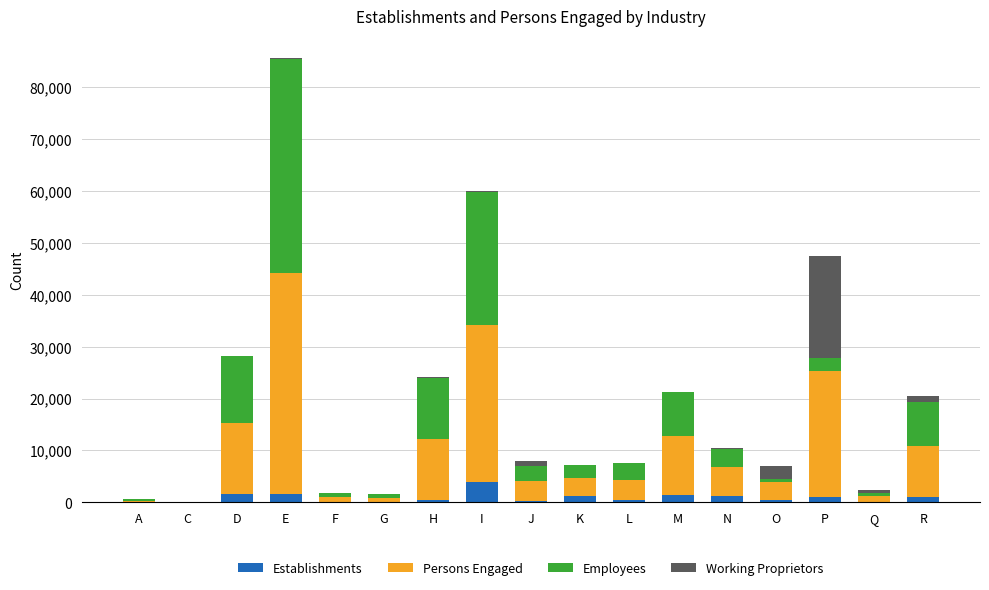

What are all the series names shown in the legend?

Establishments, Persons Engaged, Employees, Working Proprietors